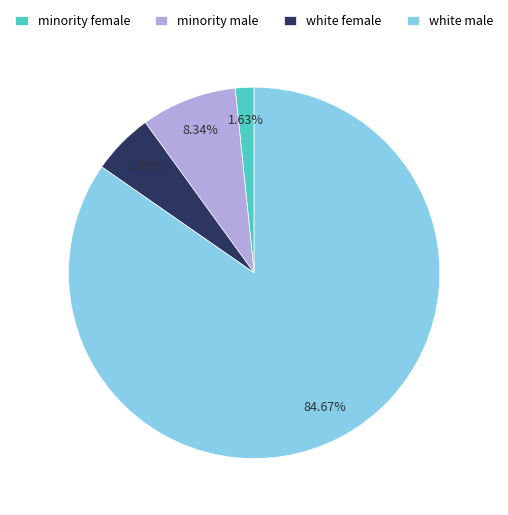

Is there a majority slice in this chart?

Yes